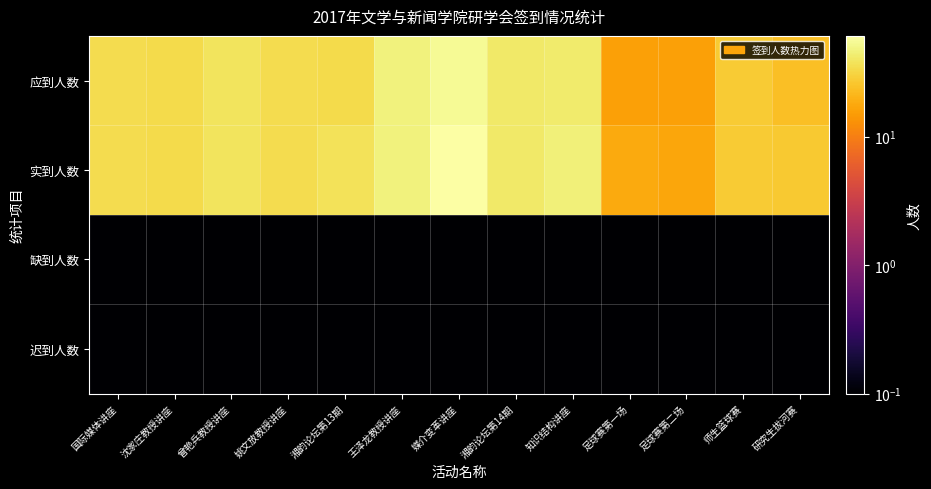

Reading right to left, what are all the values shown in this chart?

应到人数: 研究生拔河赛=24.0	师生篮球赛=28.0	足球赛第二场=16.0	足球赛第一场=16.0	知识结构讲座=42.0	湘韵论坛第14期=41.0	媒介变革讲座=55.0	王泽龙教授讲座=47.0	湘韵论坛第13期=34.0	姚文放教授讲座=35.0	曾艳兵教授讲座=38.0	沈家庄教授讲座=34.0	国际媒体讲座=35.0
实到人数: 研究生拔河赛=27.0	师生篮球赛=28.0	足球赛第二场=17.0	足球赛第一场=18.0	知识结构讲座=46.0	湘韵论坛第14期=41.0	媒介变革讲座=61.0	王泽龙教授讲座=47.0	湘韵论坛第13期=37.0	姚文放教授讲座=35.0	曾艳兵教授讲座=38.0	沈家庄教授讲座=34.0	国际媒体讲座=35.0
缺到人数: 研究生拔河赛=0.1	师生篮球赛=0.1	足球赛第二场=0.1	足球赛第一场=0.1	知识结构讲座=0.1	湘韵论坛第14期=0.1	媒介变革讲座=0.1	王泽龙教授讲座=0.1	湘韵论坛第13期=0.1	姚文放教授讲座=0.1	曾艳兵教授讲座=0.1	沈家庄教授讲座=0.1	国际媒体讲座=0.1
迟到人数: 研究生拔河赛=0.1	师生篮球赛=0.1	足球赛第二场=0.1	足球赛第一场=0.1	知识结构讲座=0.1	湘韵论坛第14期=0.1	媒介变革讲座=0.1	王泽龙教授讲座=0.1	湘韵论坛第13期=0.1	姚文放教授讲座=0.1	曾艳兵教授讲座=0.1	沈家庄教授讲座=0.1	国际媒体讲座=0.1